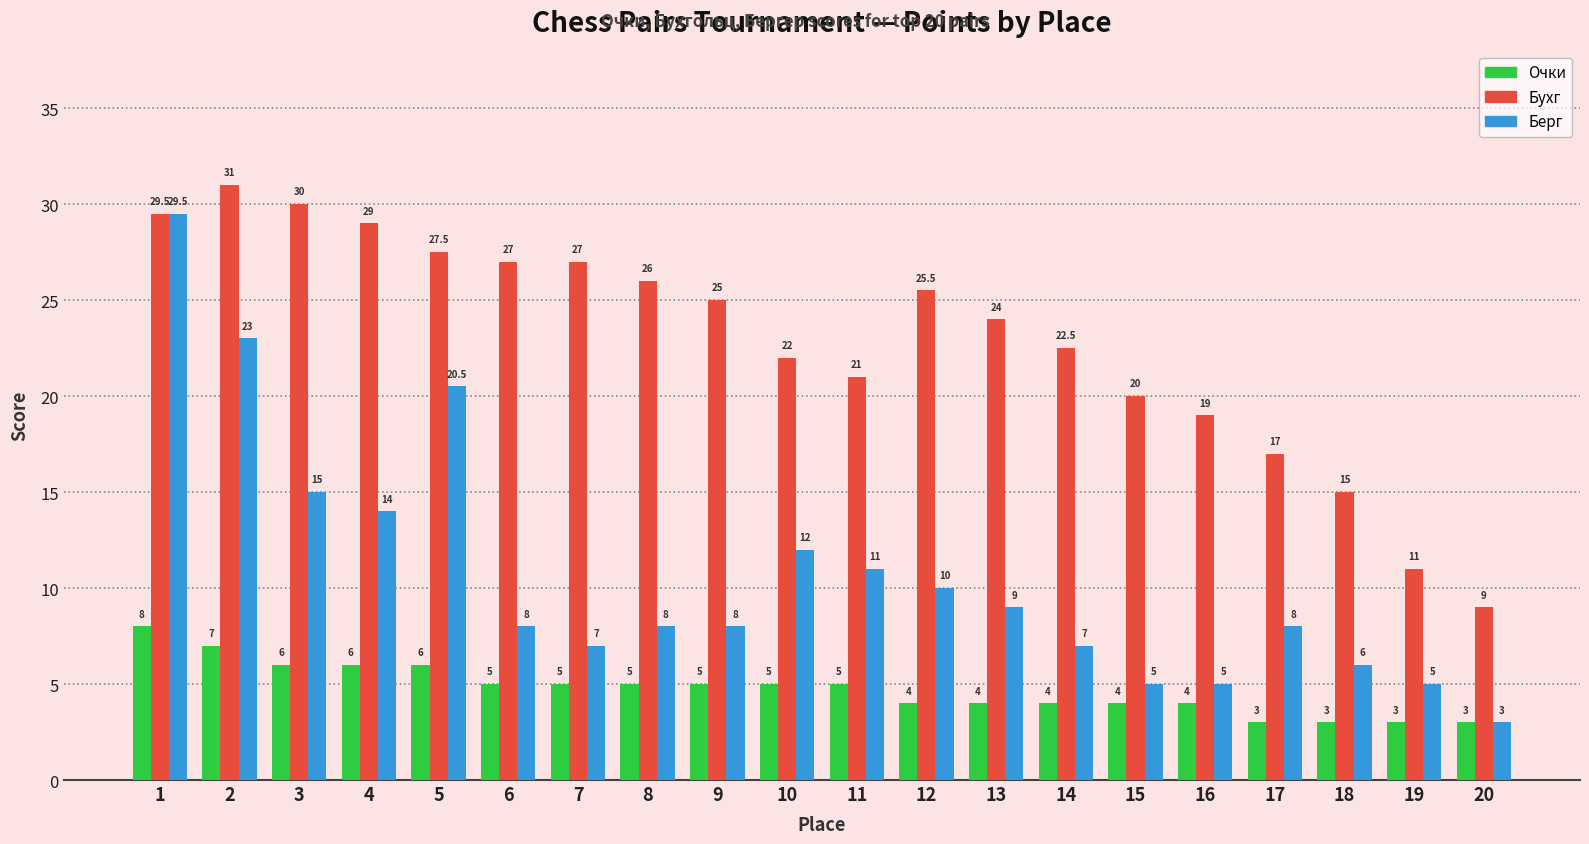

What is the sum of all Очки values?

95.0